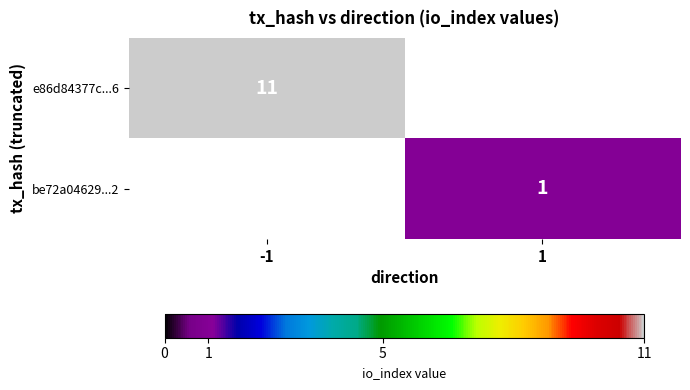

Is it true that e86d84377c...6 equals 19.0 at -1?

False